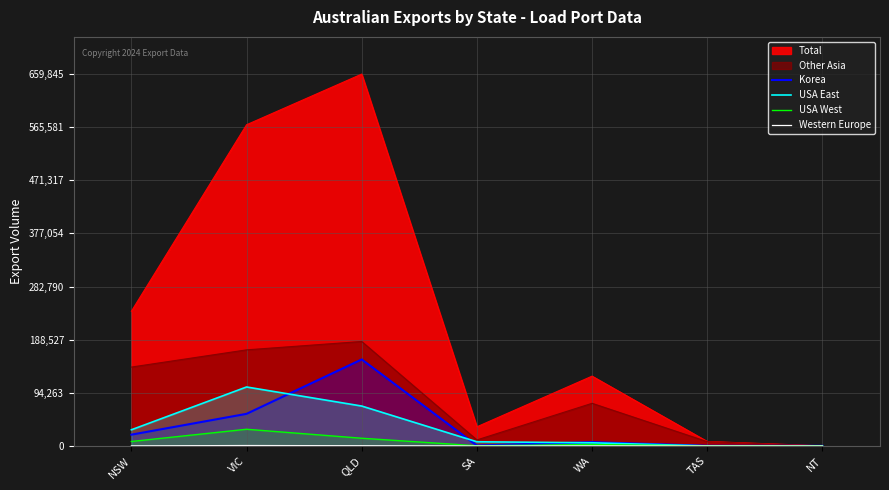

What position from the right is QLD?

5